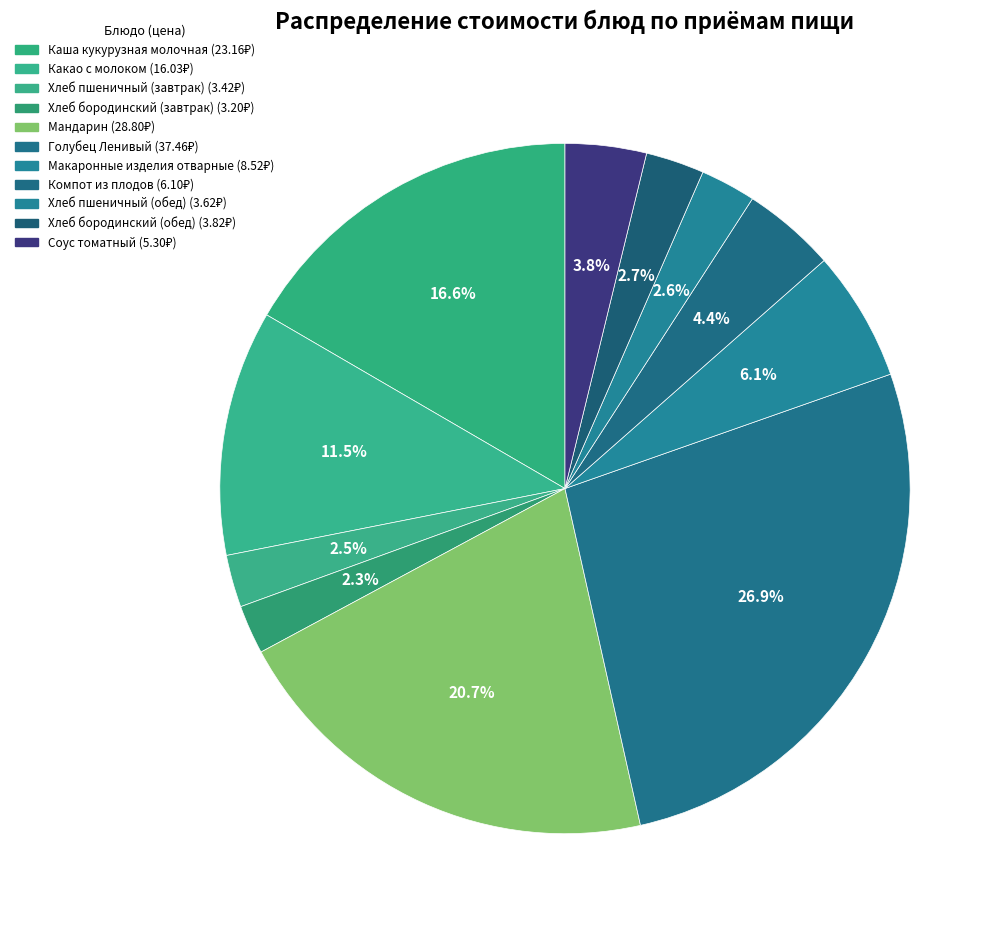

The Мандарин slice represents 27% of the pie. True or false?

False